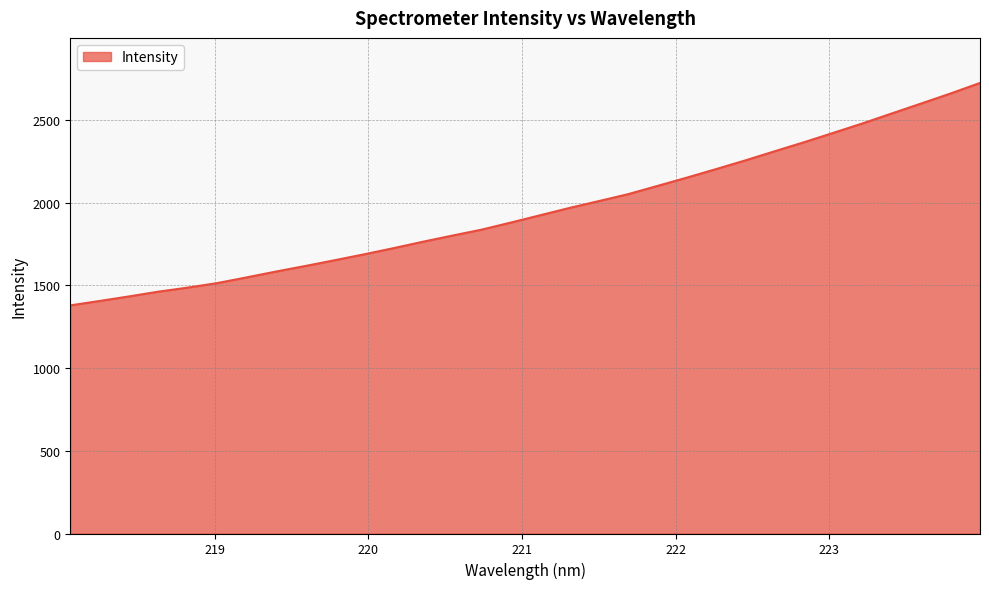

What is the minimum value shown in the chart?

1378.5